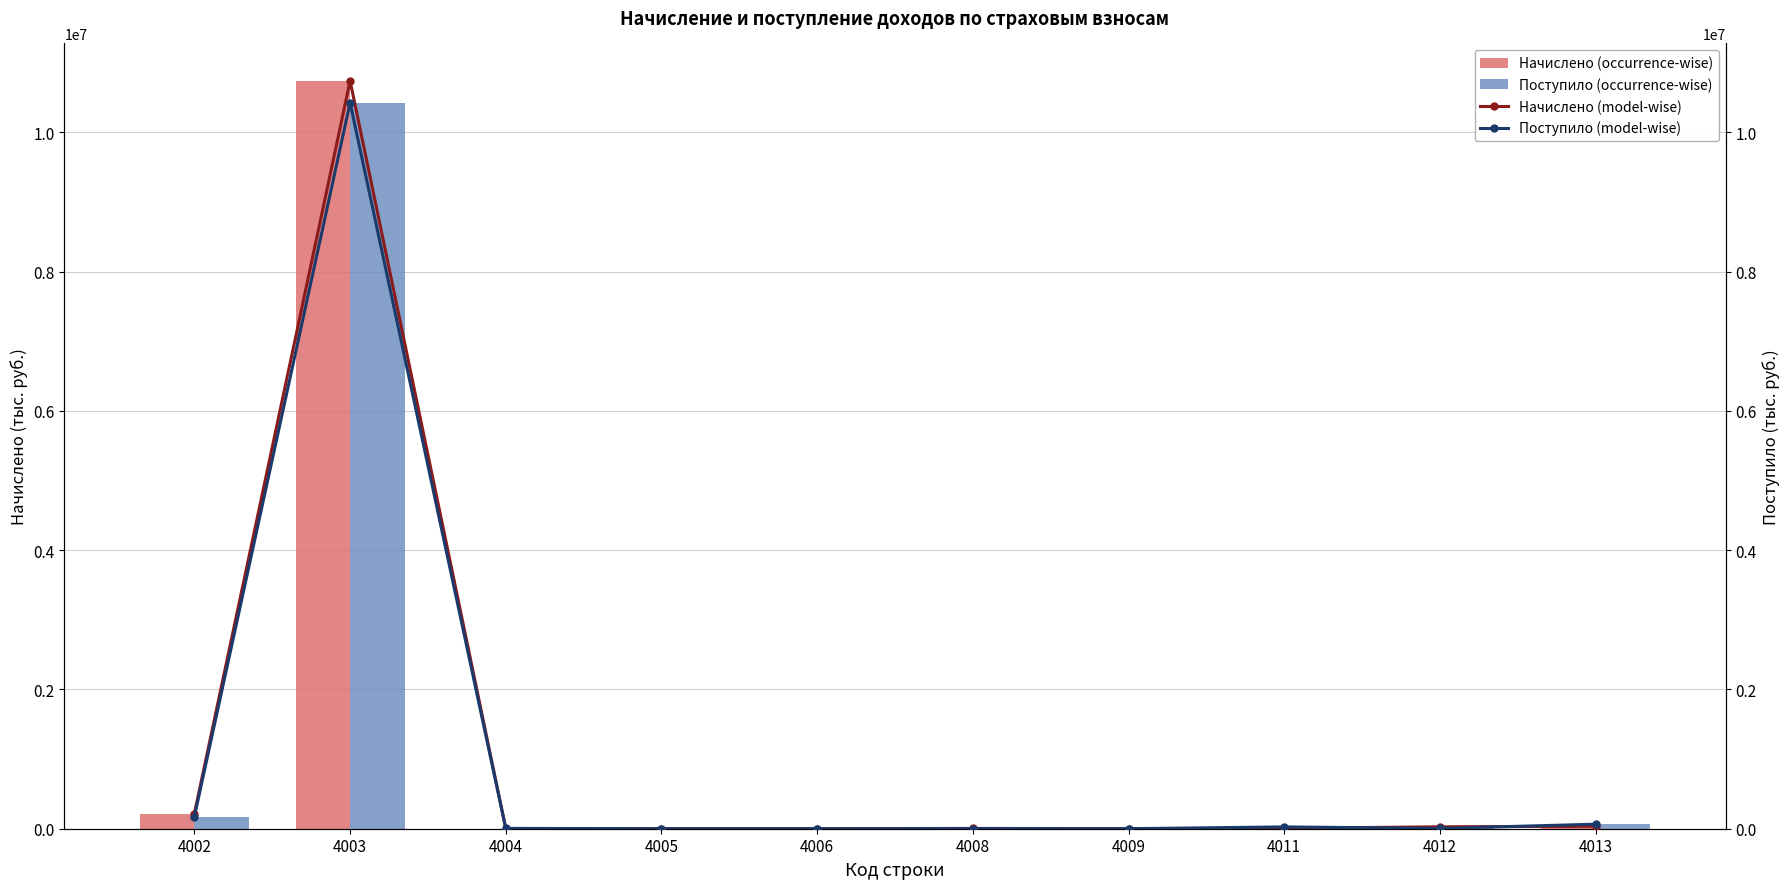

At 4012, list the series in order from largest to smallest.

Начислено (occurrence-wise), Начислено (model-wise), Поступило (occurrence-wise), Поступило (model-wise)